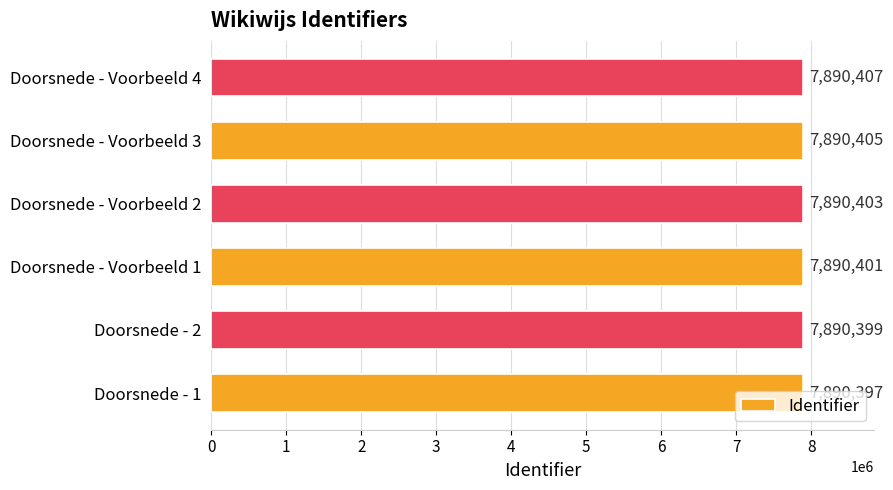

What is the average value?

7890402